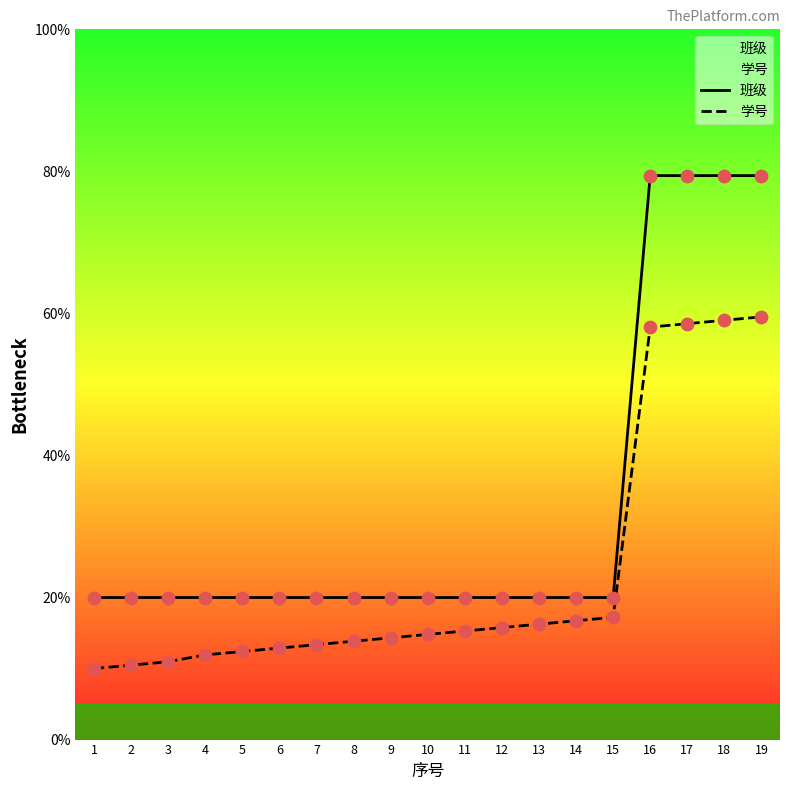

What are all the series names shown in the legend?

班级, 学号